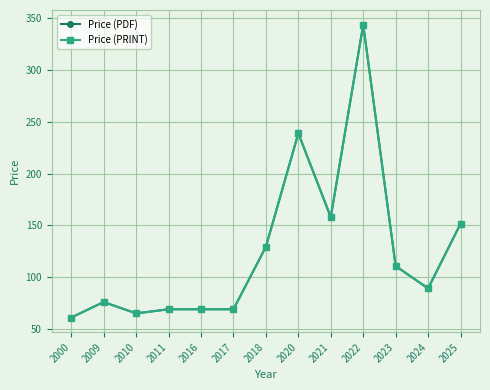

Is this an area chart (filled region under the line)?

No